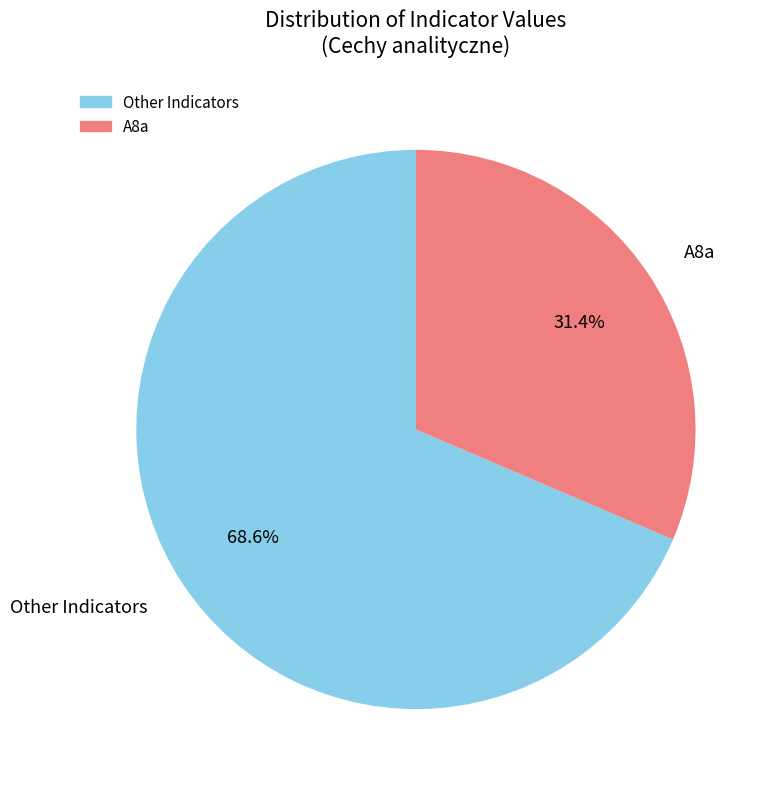

Is there any slice that represents more than half of the pie?

Yes